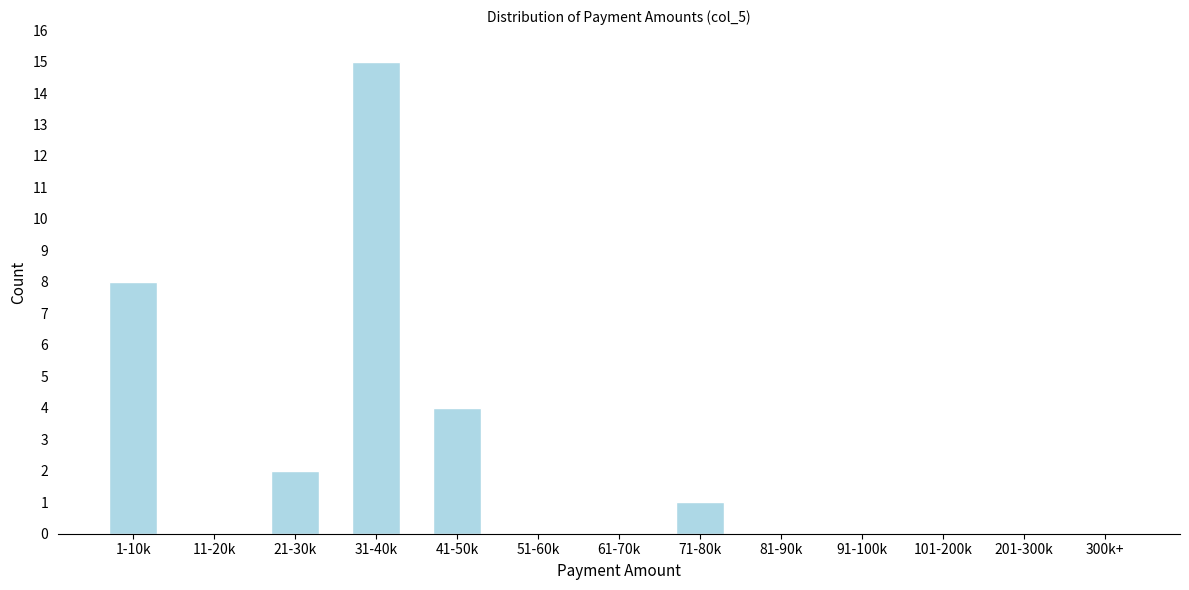

Reading left to right, what are all the values shown in this chart?

1-10k=8	11-20k=0	21-30k=2	31-40k=15	41-50k=4	51-60k=0	61-70k=0	71-80k=1	81-90k=0	91-100k=0	101-200k=0	201-300k=0	300k+=0